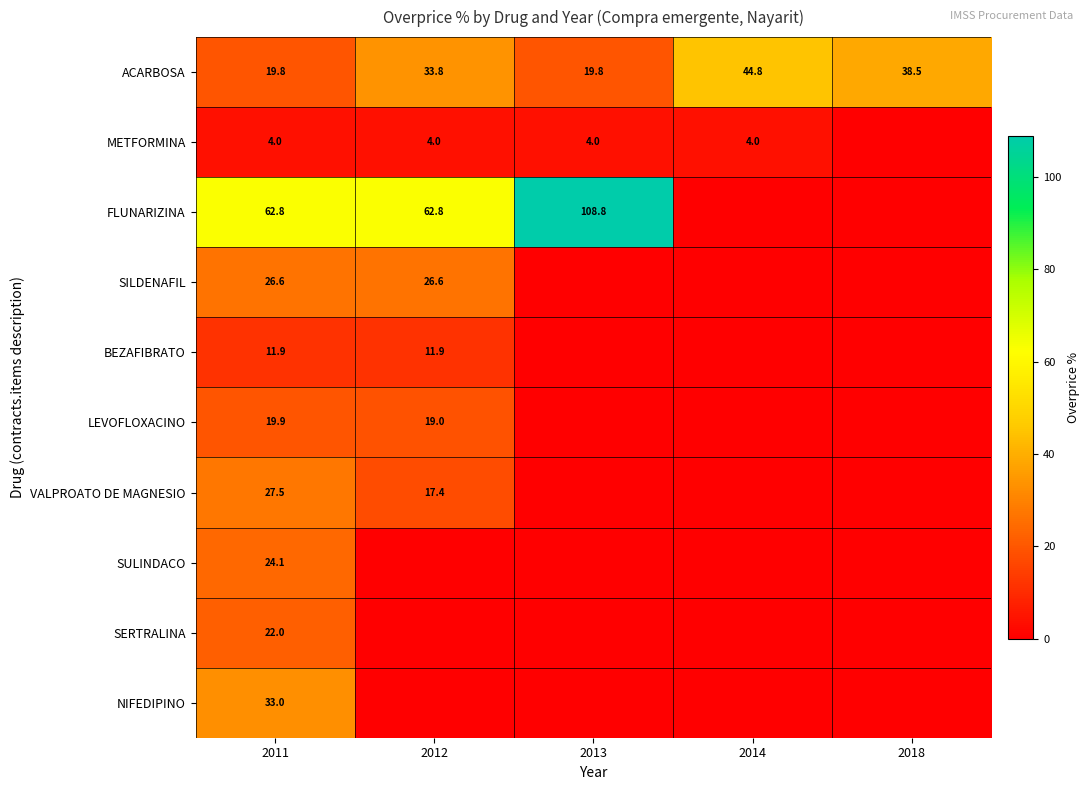

What is the minimum value for ACARBOSA?

19.8